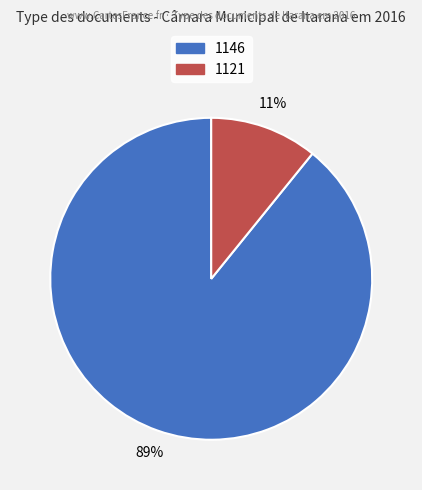

Approximately how many times larger is the value at 1121 compared to 1146?

0.1